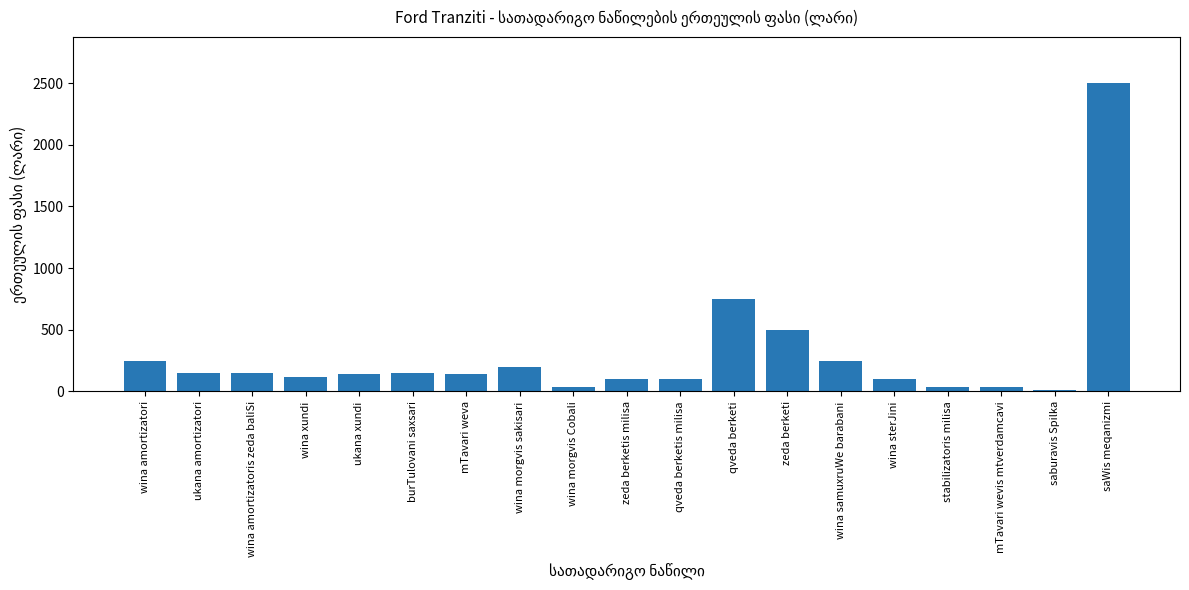

What is the label of the 16th bar from the right?

wina xundi